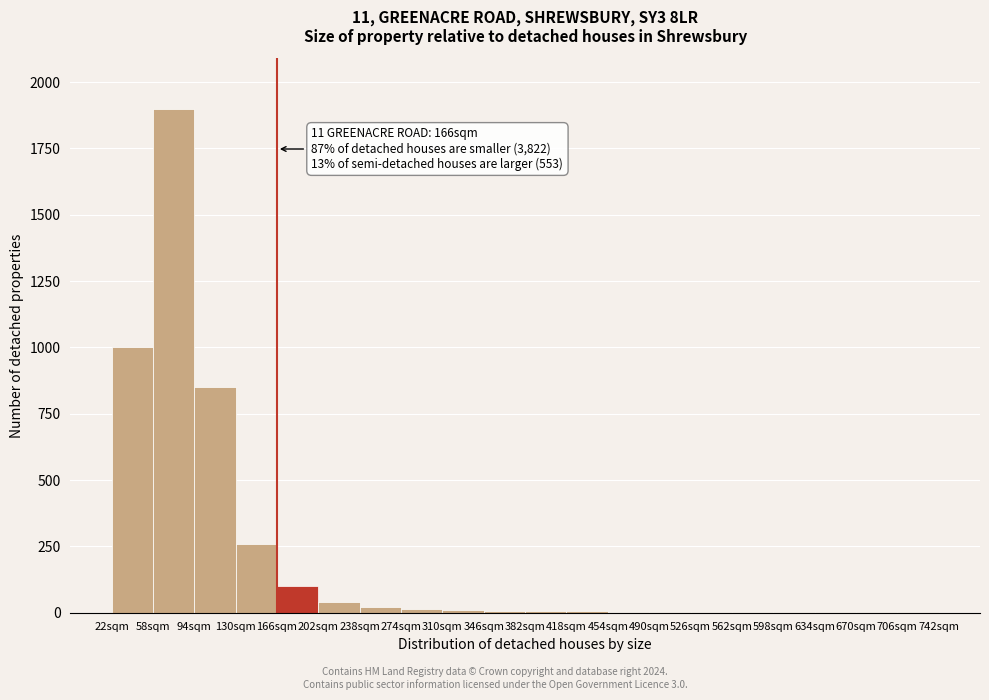

Over which range of the x-axis is the bar tallest?

58 to 94